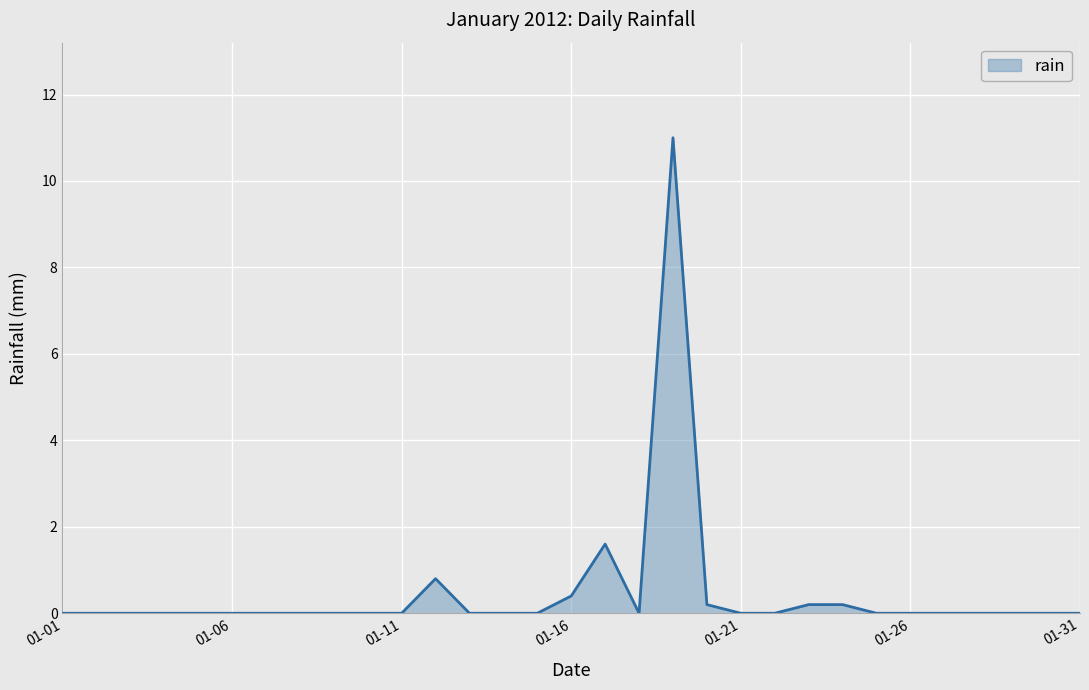

What is the difference between the maximum and minimum values?

11.0